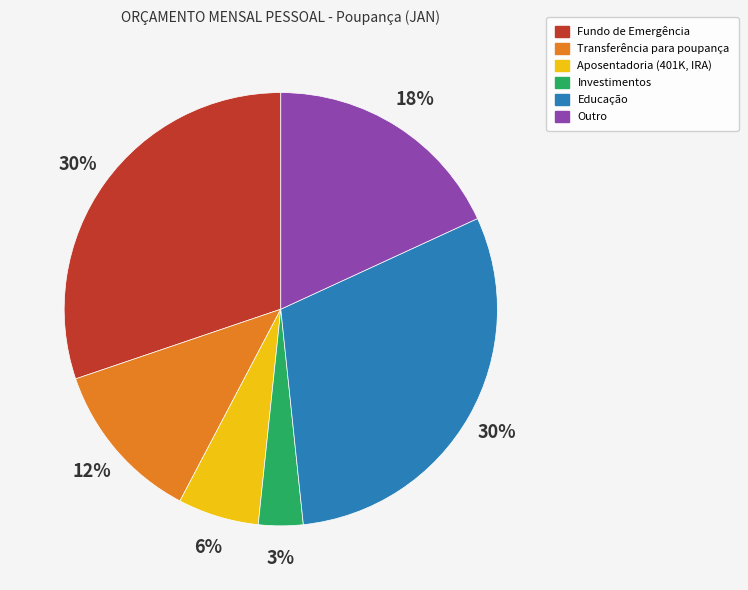

How many slices are in this pie chart?

6